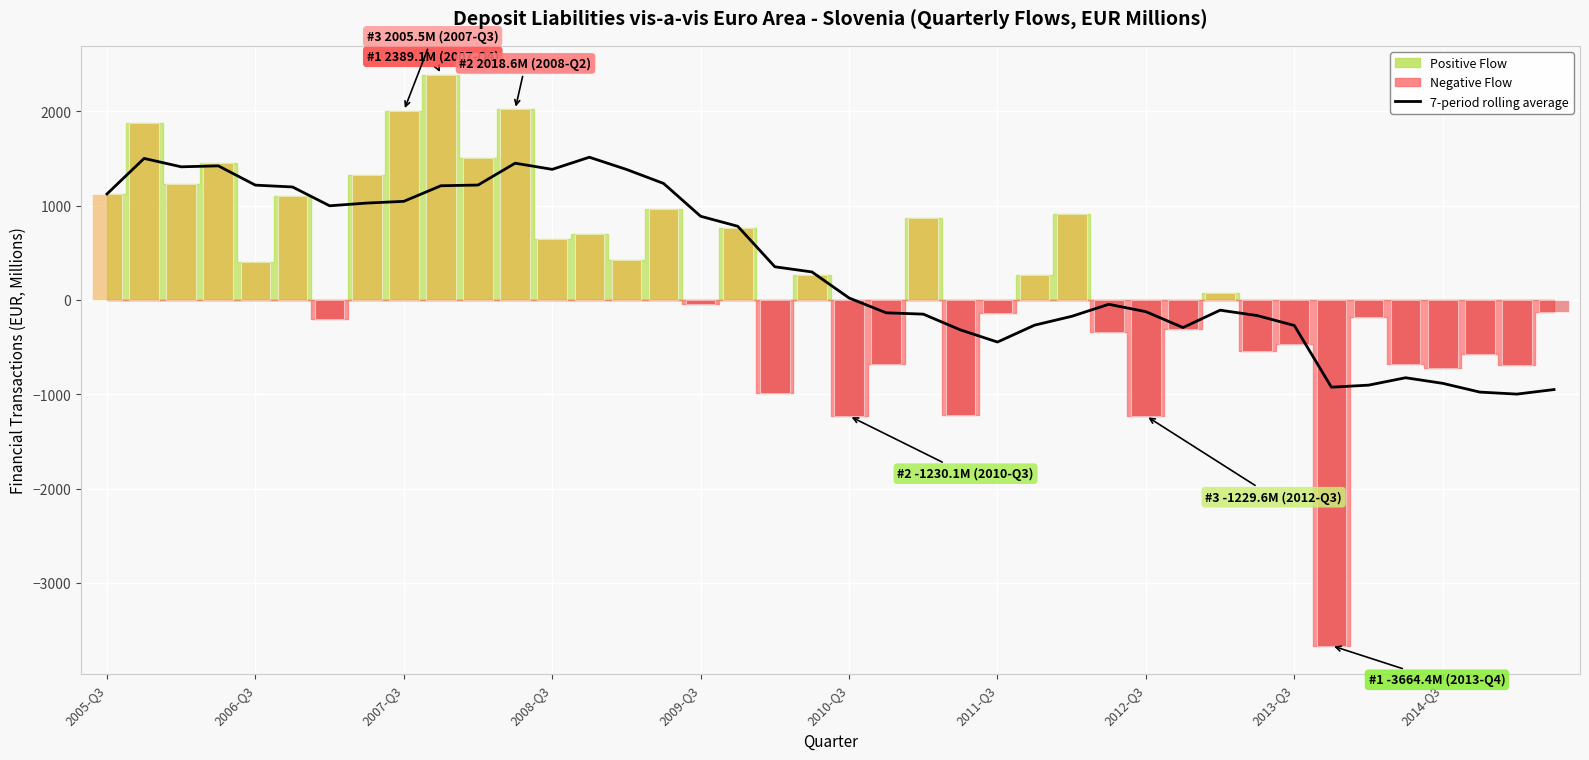

What is the average value?

342.2